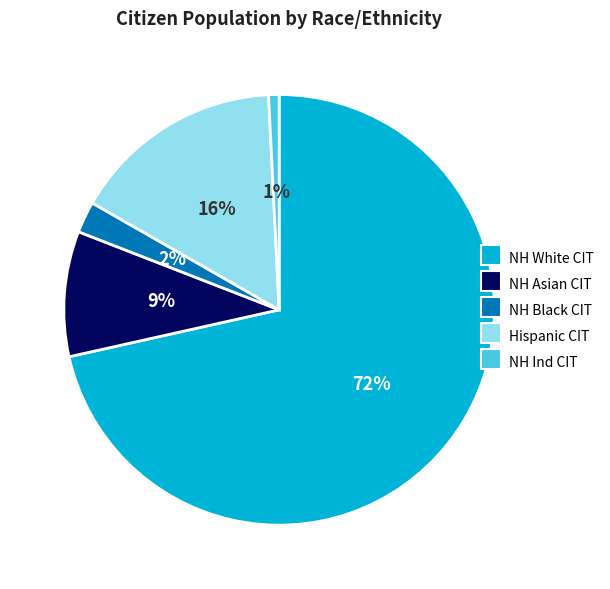

To the nearest percent, what is the difference between the largest and smallest slice percentages?

71%